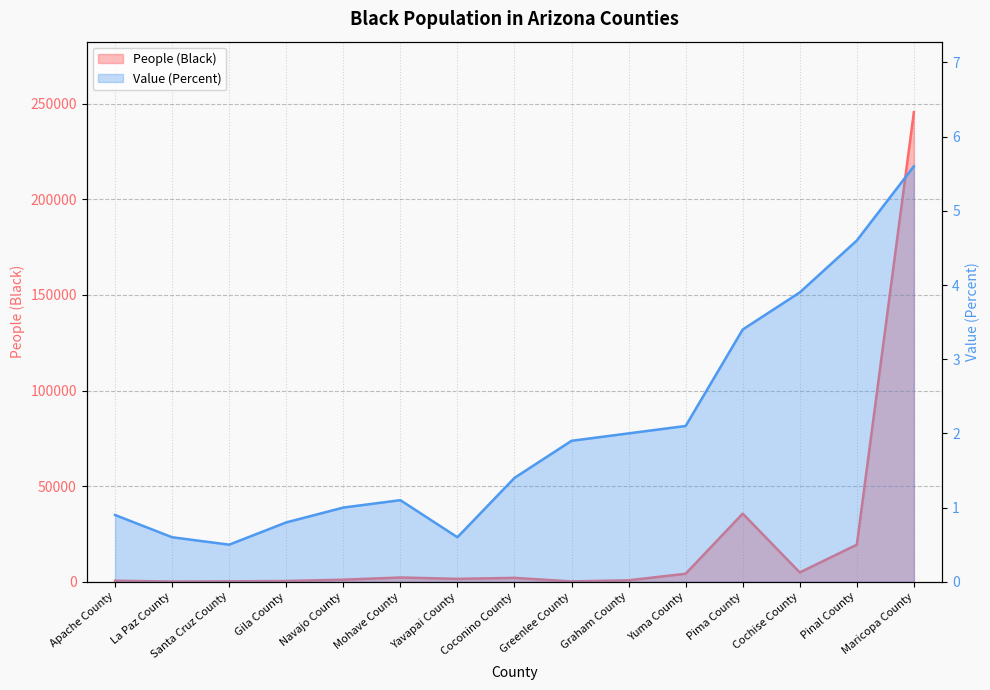

List the series in order of their peak value, lowest first.

Value (Percent), People (Black)